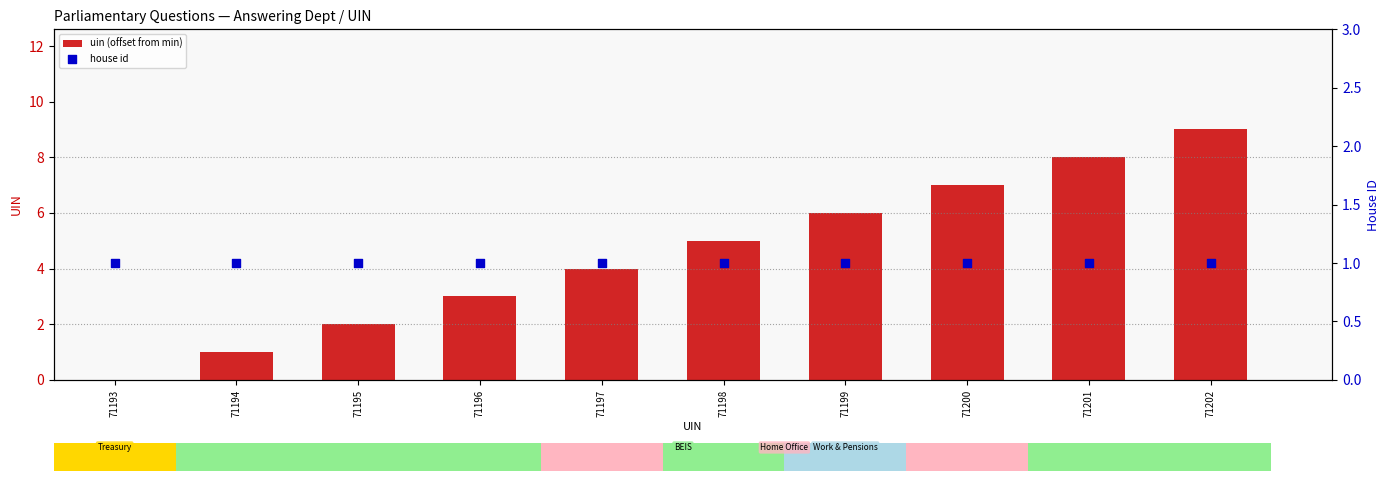

What is the total value across all series at 71197?

5